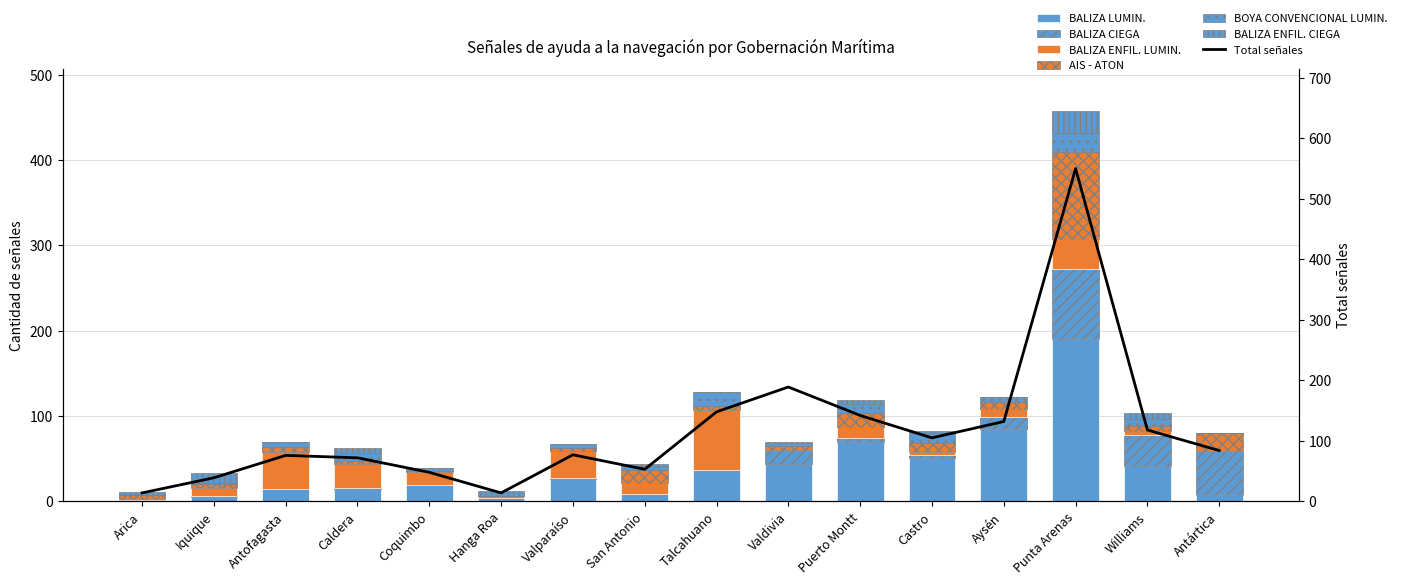

Which category has the highest value in the BALIZA CIEGA series?

Punta Arenas